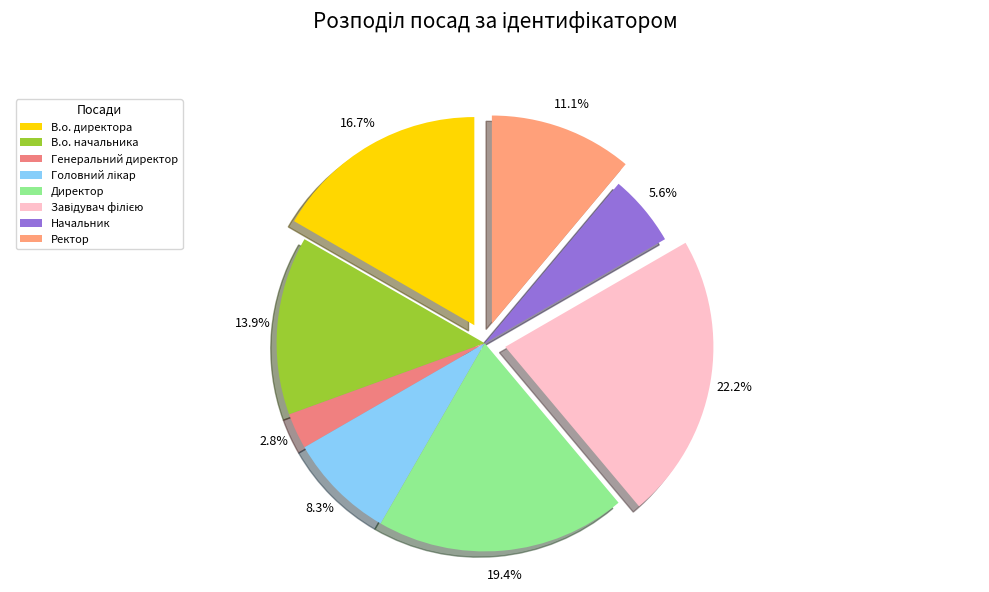

True or false: В.о. директора accounts for 25% of the total.

False